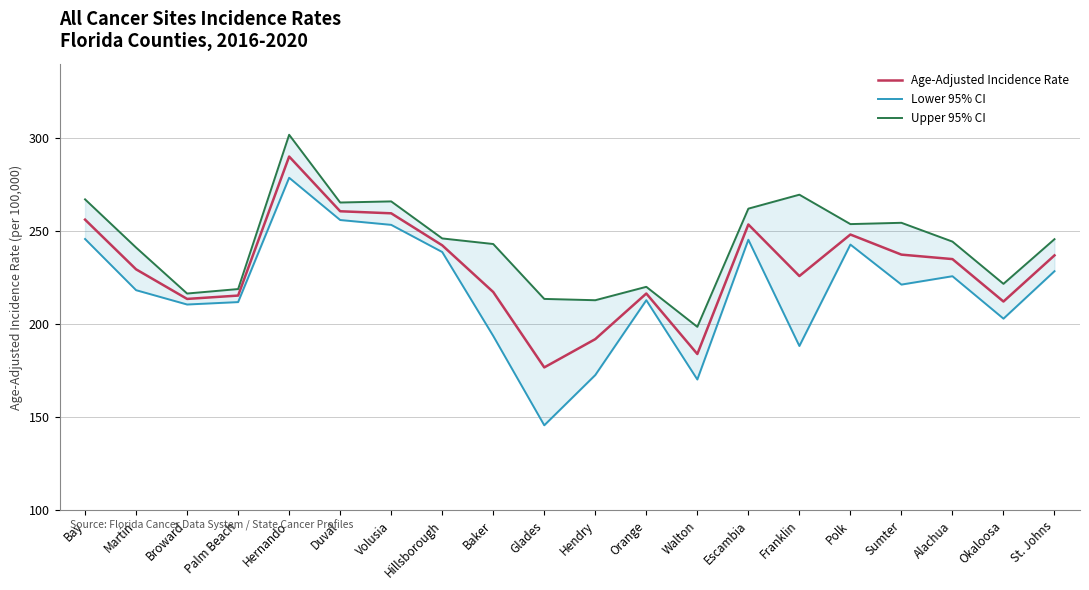

How many values in the Age-Adjusted Incidence Rate series exceed 235?

9